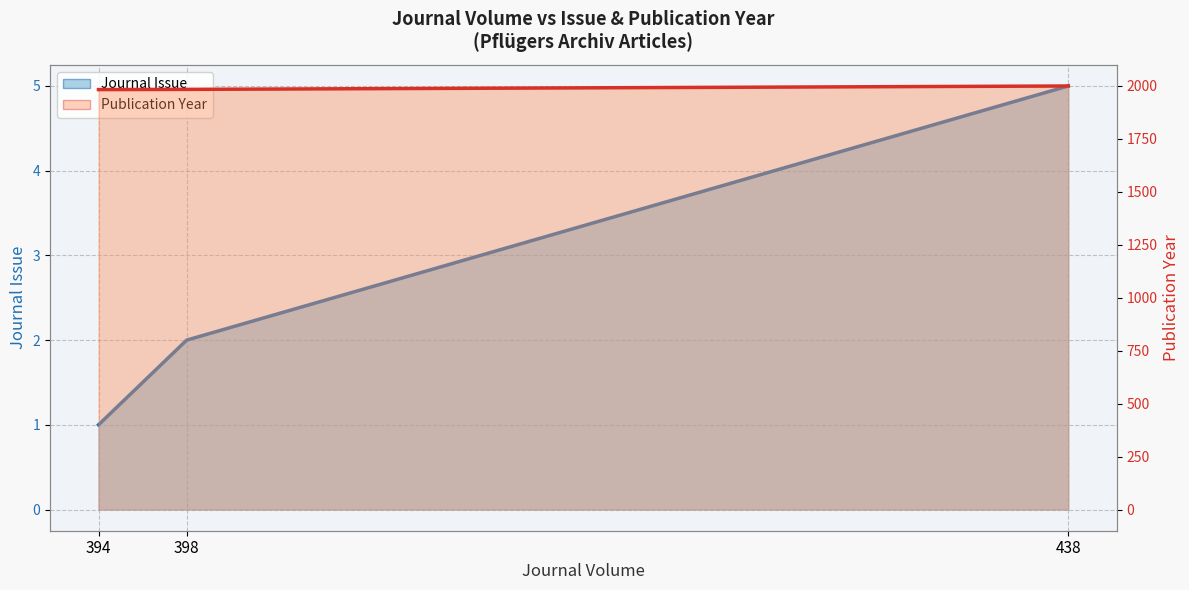

Reading left to right, extract all data points from this chart.

Journal Issue (line): 1	2	5
Publication Year (line): 1982	1983	1999